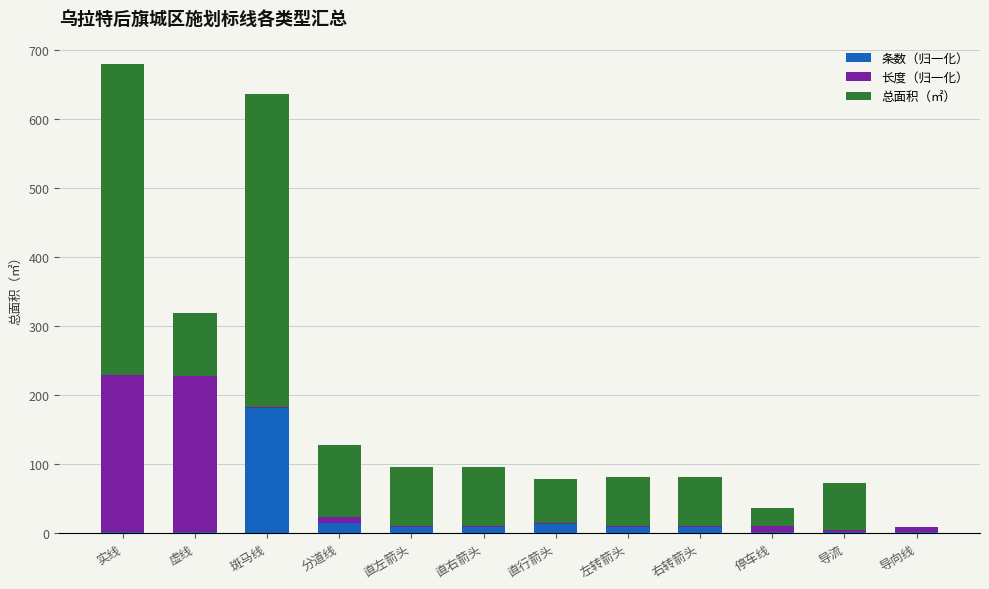

Which category has the highest value in the 条数（归一化） series?

斑马线